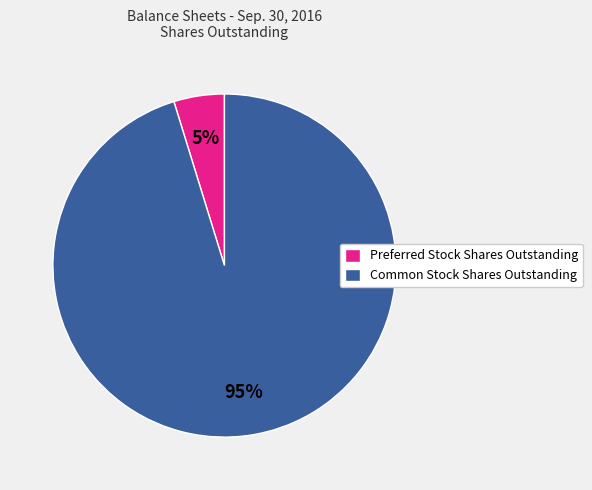

Is Common Stock Shares Outstanding the majority of the pie?

Yes